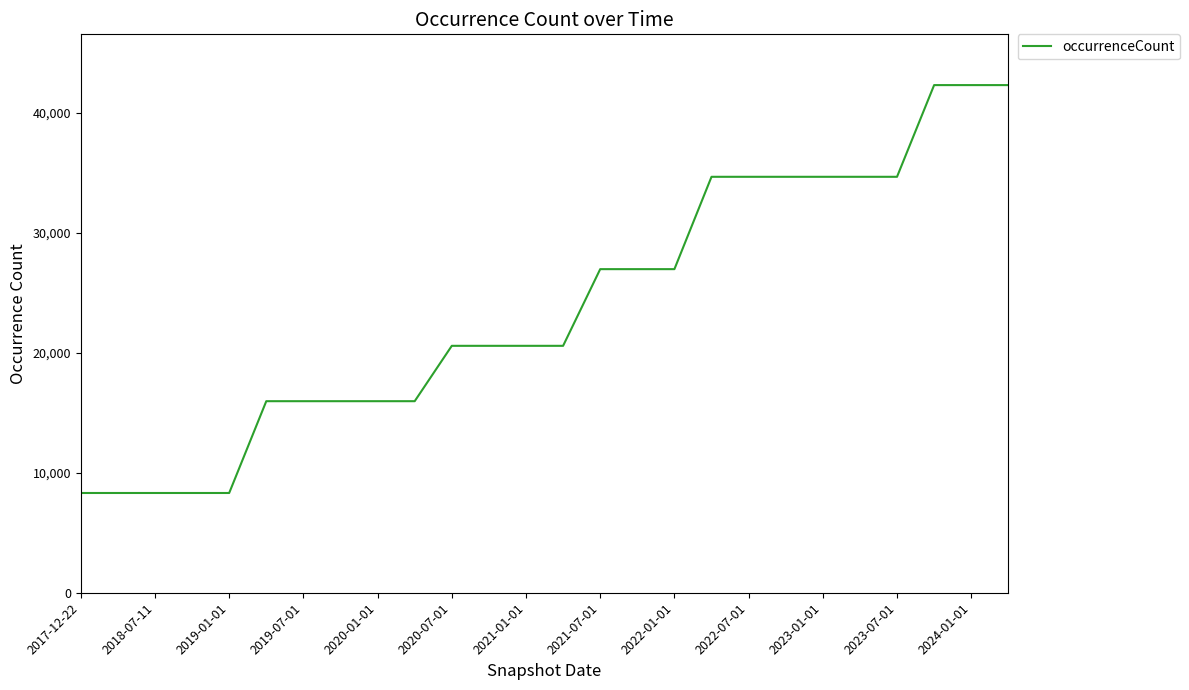

What is the smallest value displayed?

8317